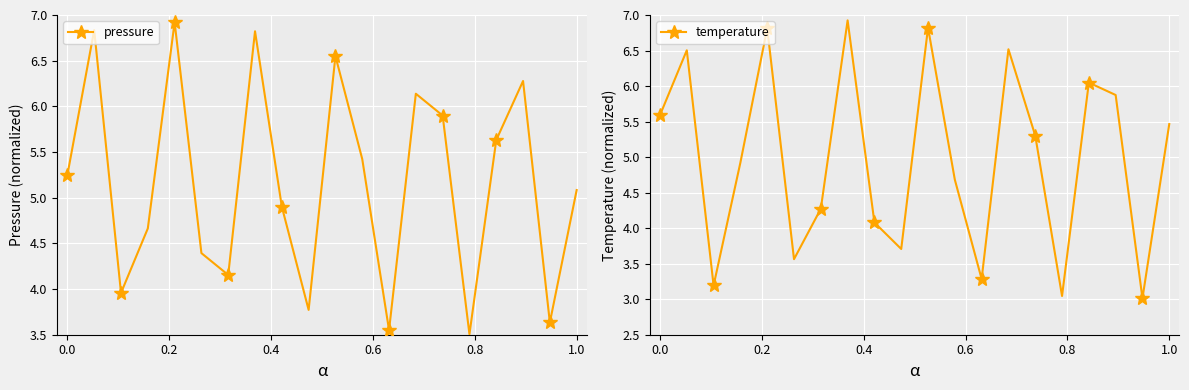

In pressure, how many points are higher than both neighbors (excluding endpoints)?

6